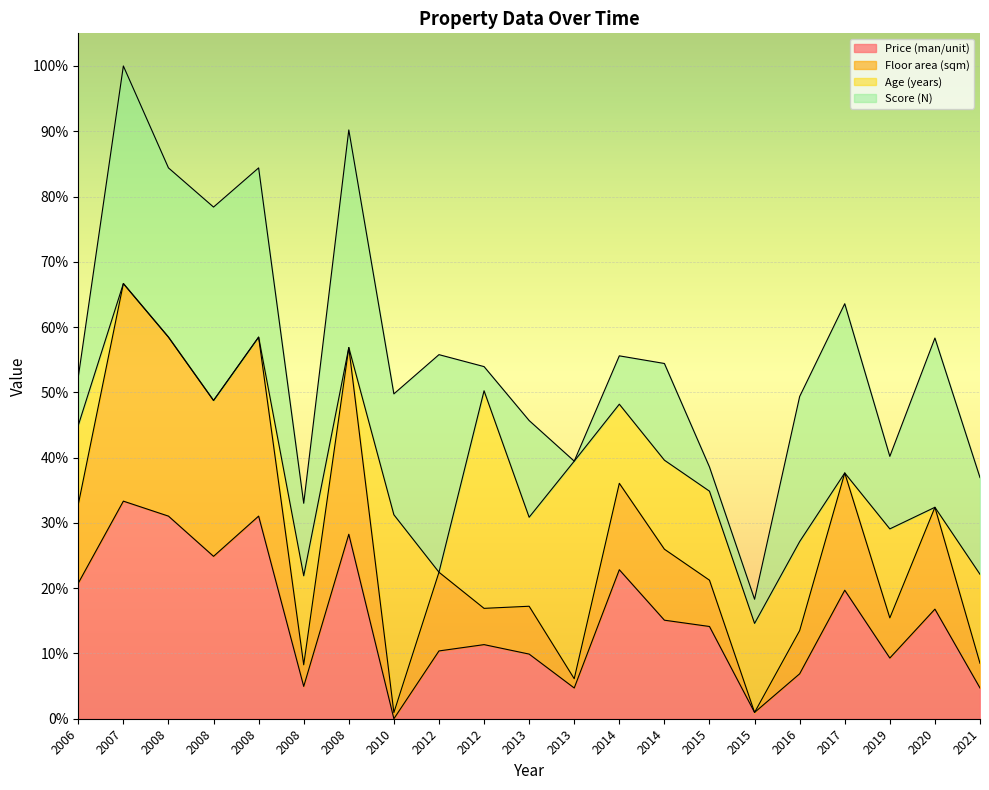

What are all the series names shown in the legend?

Price (man/unit), Floor area (sqm), Age (years), Score (N)